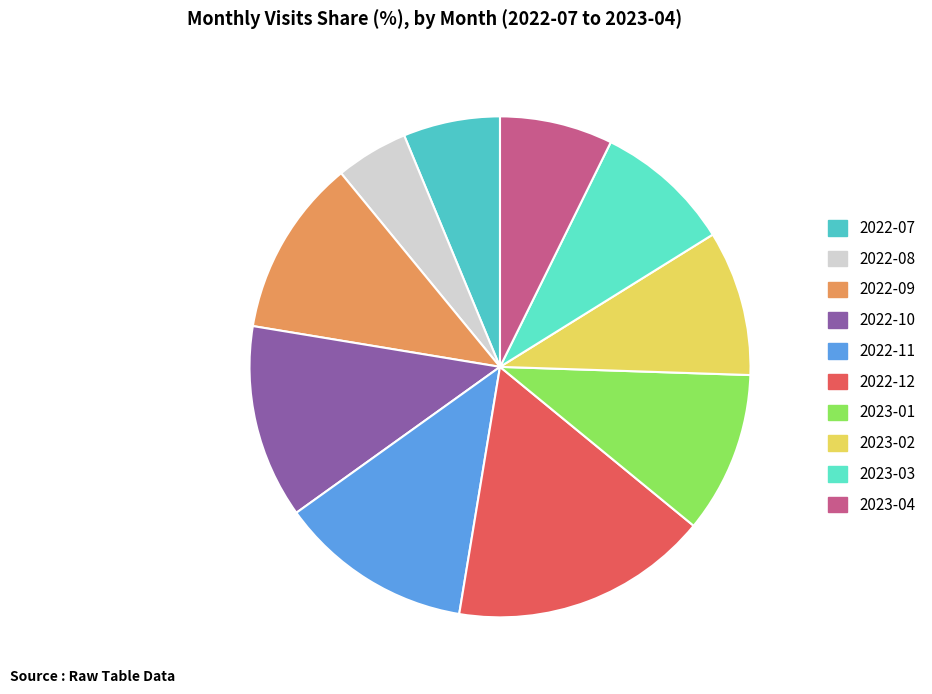

What is the largest slice in the pie chart?

2022-12